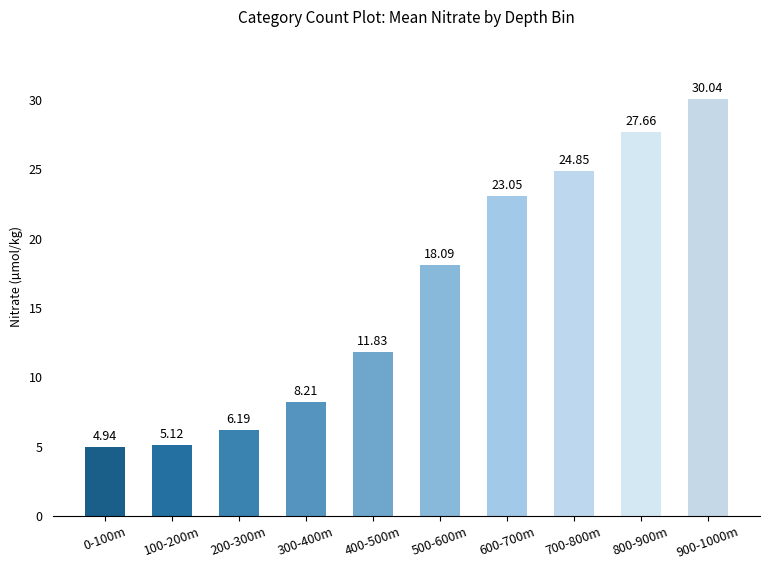

What is the difference between the second highest and second lowest values?

22.5